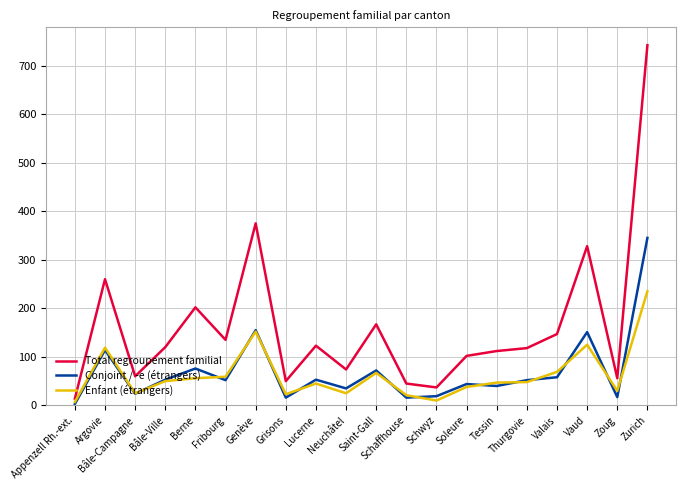

Rank the series by their maximum value, from lowest to highest.

Enfant (étrangers), Conjoint / -e (étrangers), Total regroupement familial